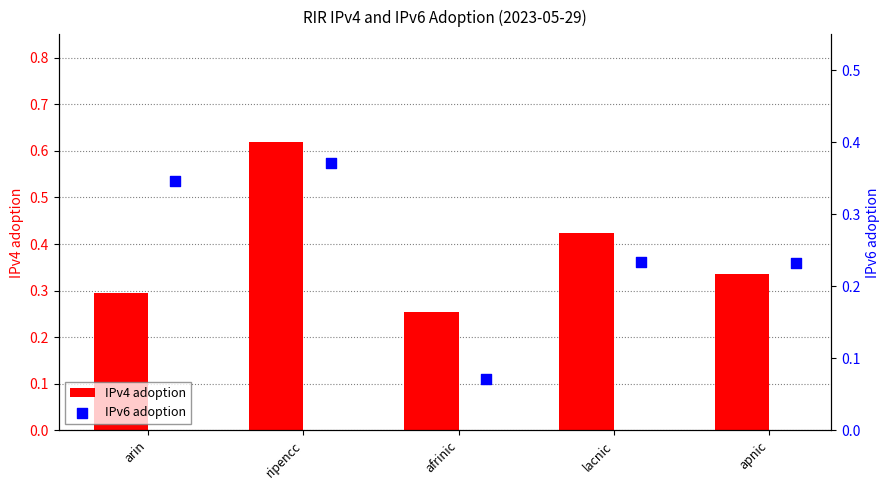

The value of IPv4 adoption at arin is 0.5. True or false?

False